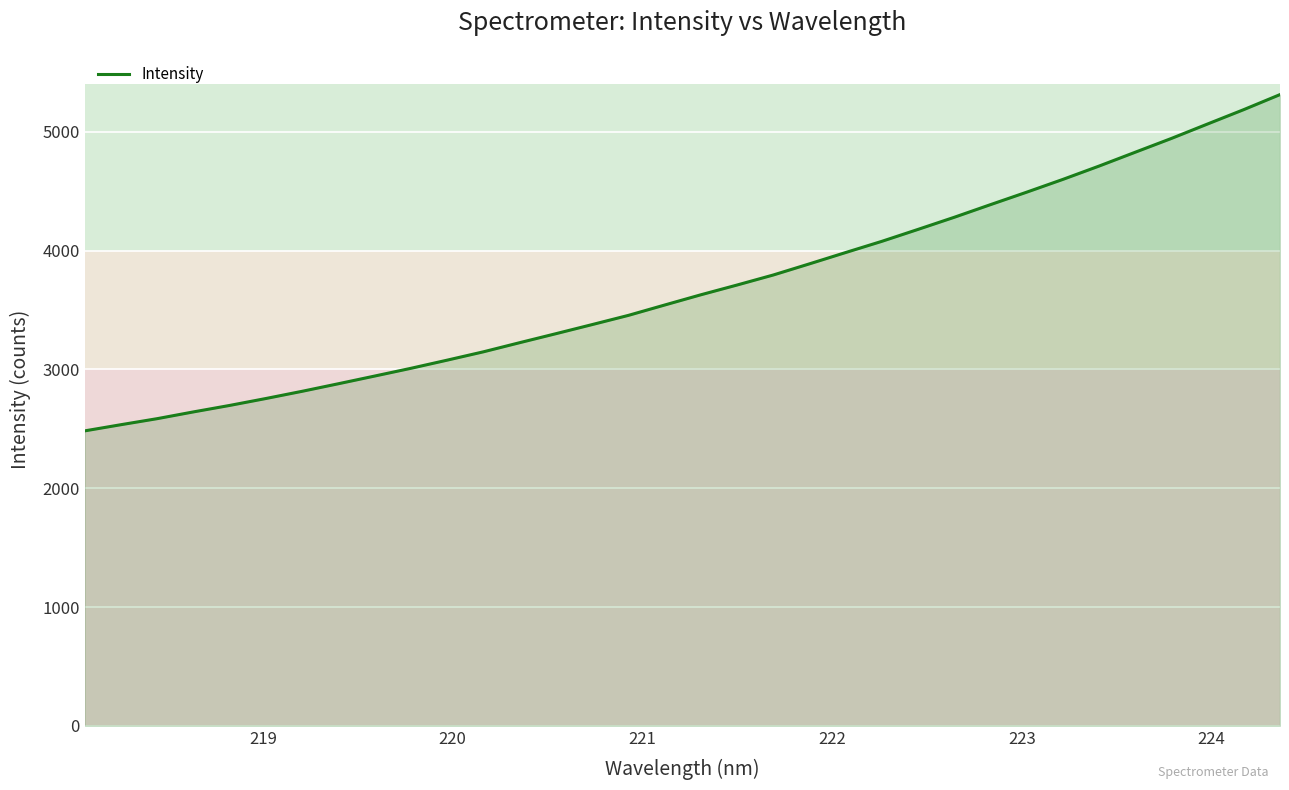

What is the difference between the maximum and minimum values?

2830.6